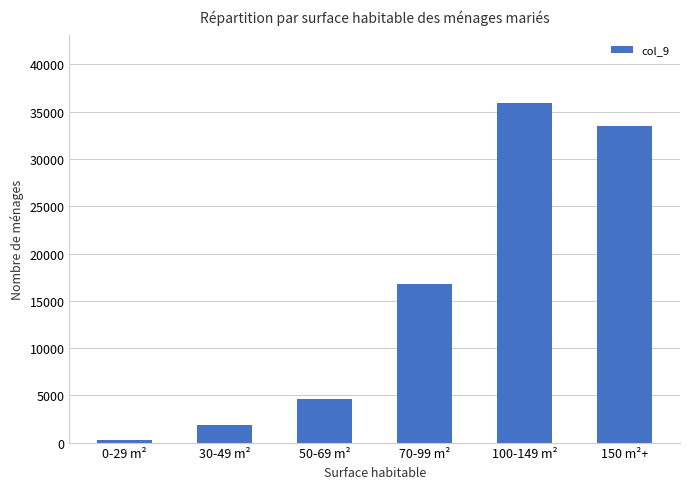

What is the sum of the values at 100-149 m² and 30-49 m²?

37748